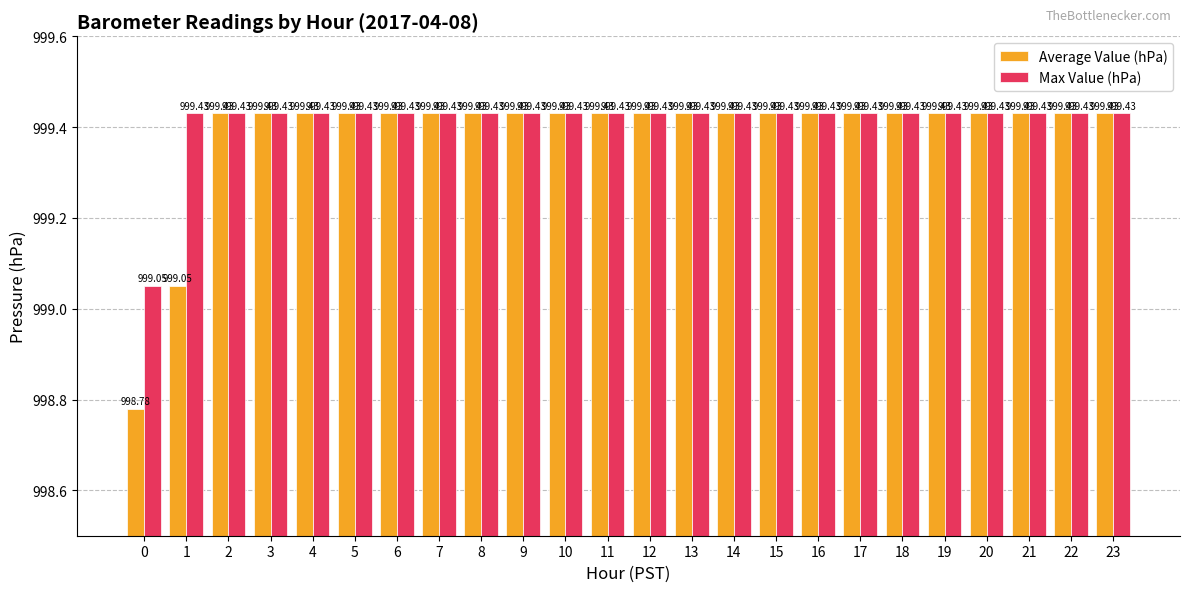

At which label does Average Value (hPa) first exceed 999?

1